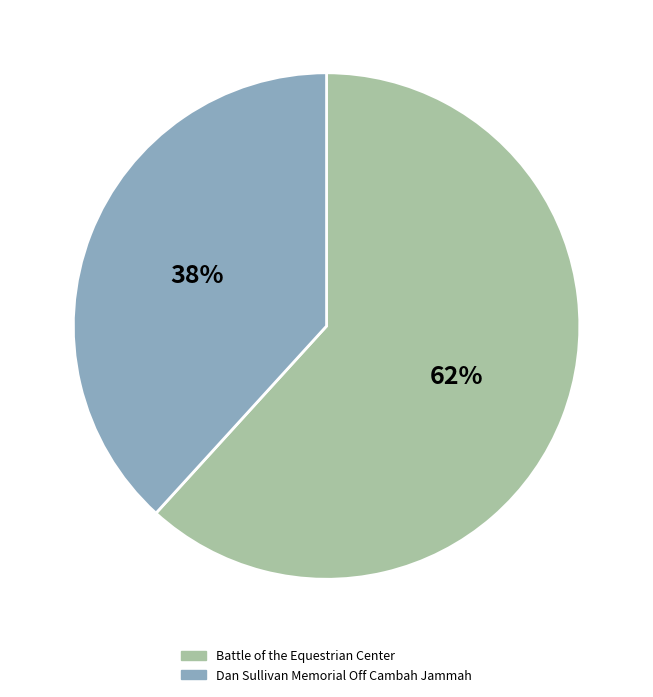

Count the number of slices in the pie.

2